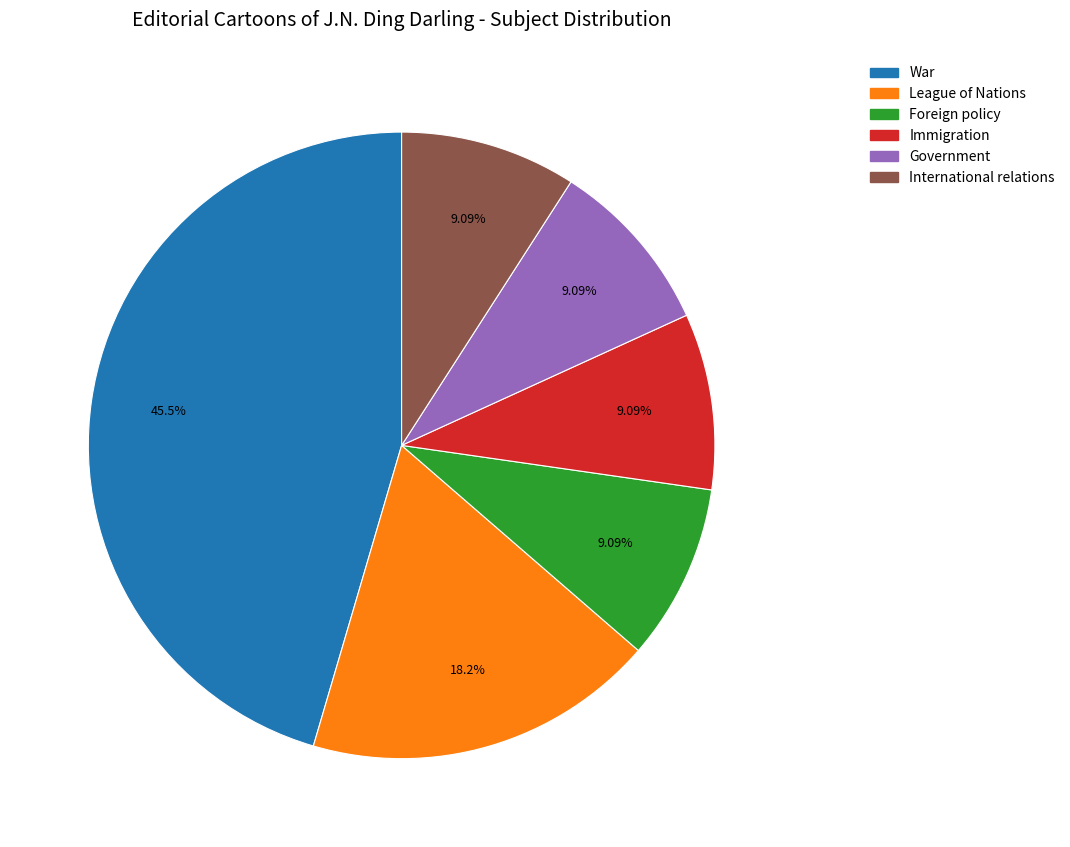

To the nearest percent, what percentage of the pie is International relations?

9%